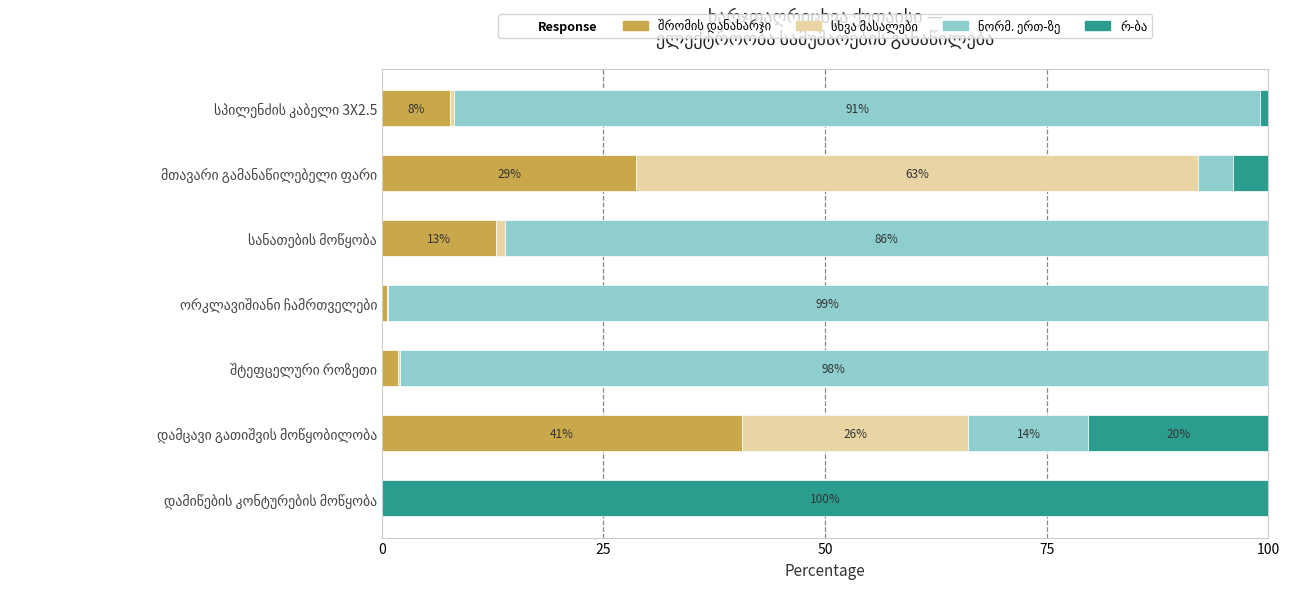

At which label is სხვა მასალები closest to 31?

დამცავი გათიშვის მოწყობილობა